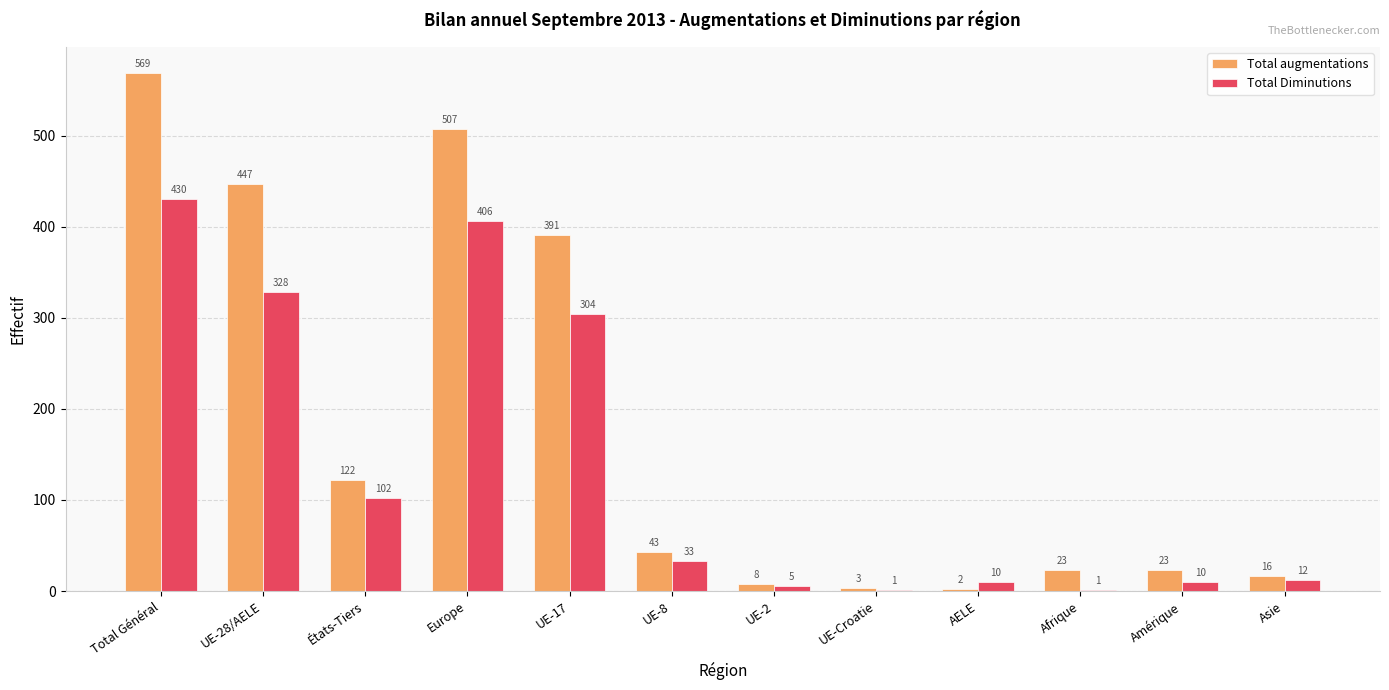

At which label does Total Diminutions first exceed 33?

Total Général